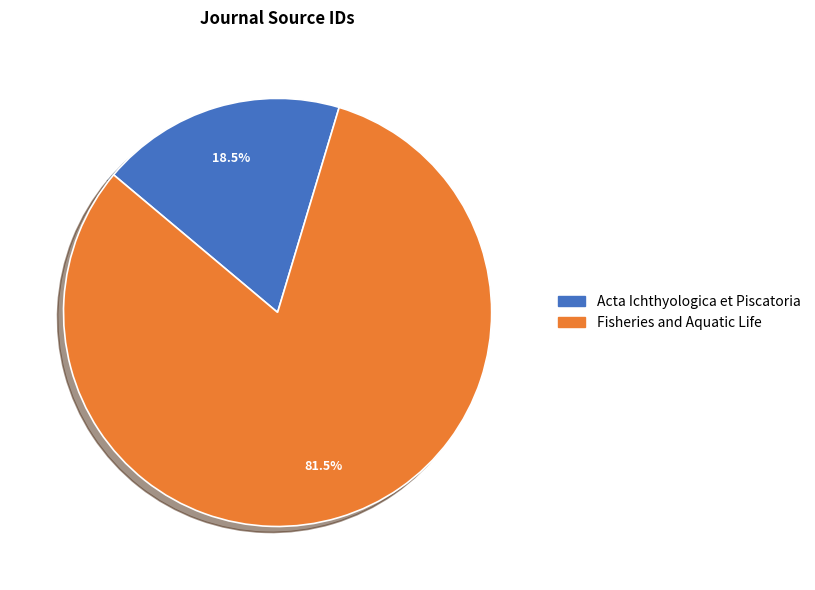

Is it true that Fisheries and Aquatic Life is 89% of the pie?

False